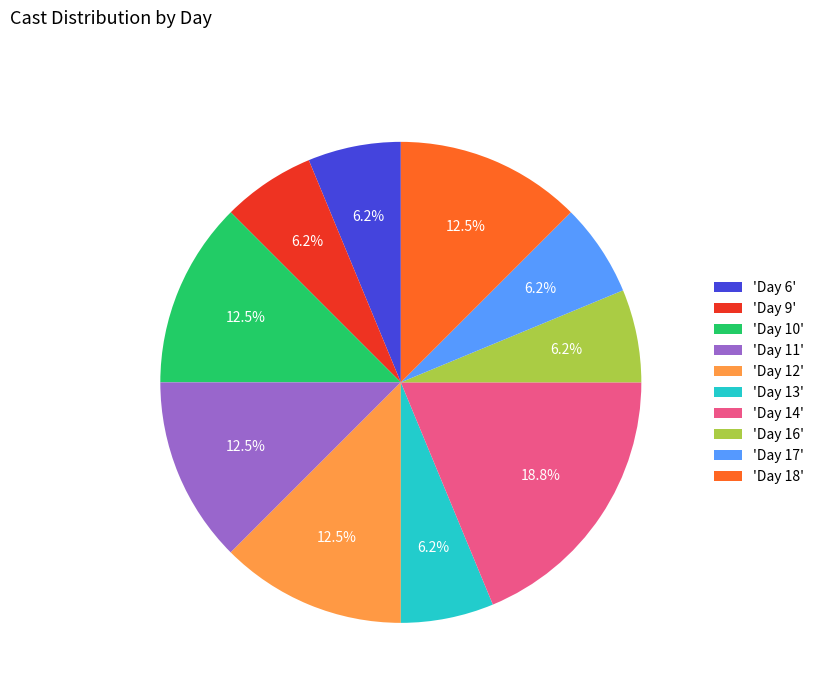

What is the largest slice in the pie chart?

'Day 14'